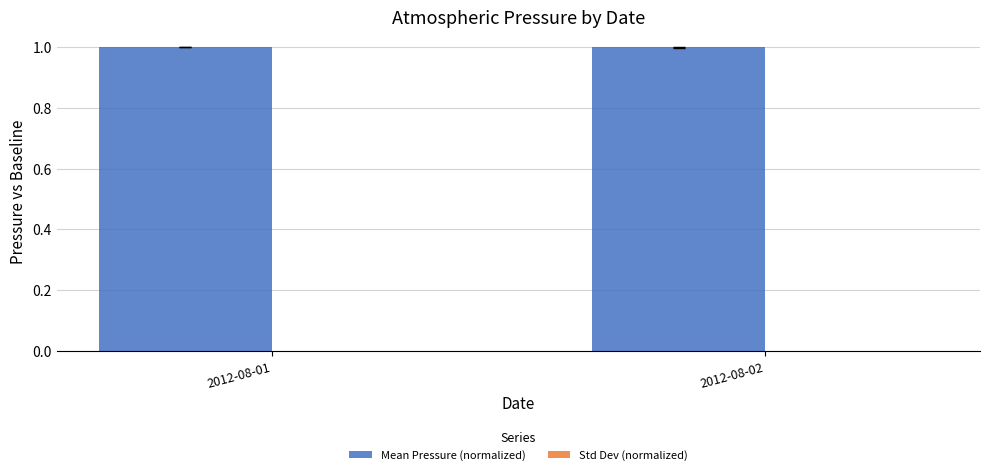

Which series has the largest total across all categories?

Mean Pressure (normalized)